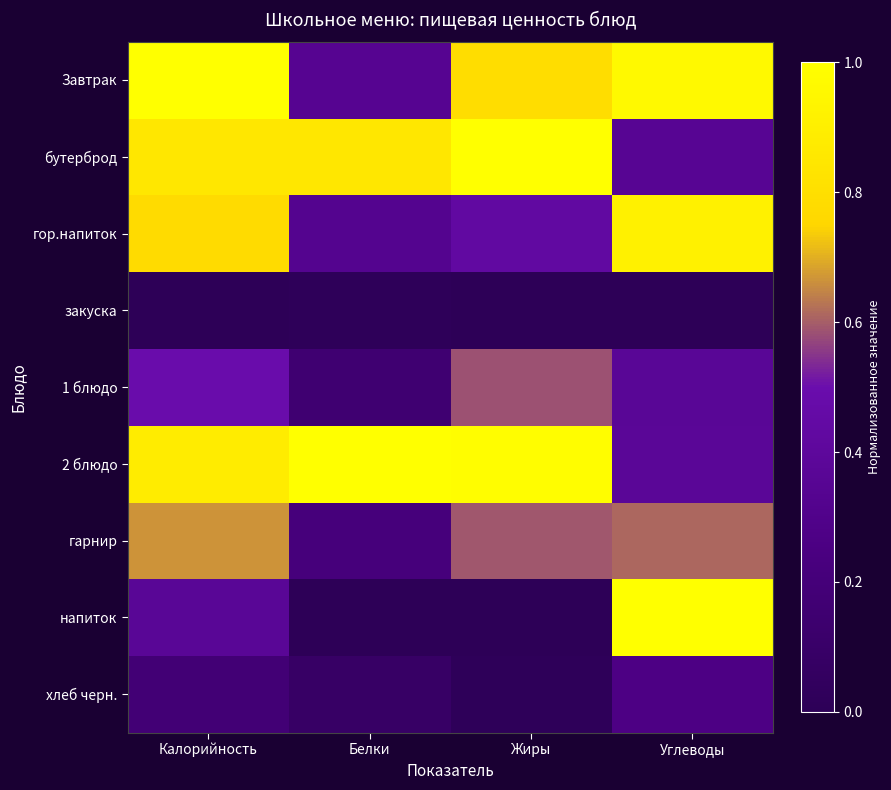

Rank the series by their maximum value, from lowest to highest.

закуска, хлеб черн., 1 блюдо, гарнир, гор.напиток, Завтрак, бутерброд, 2 блюдо, напиток